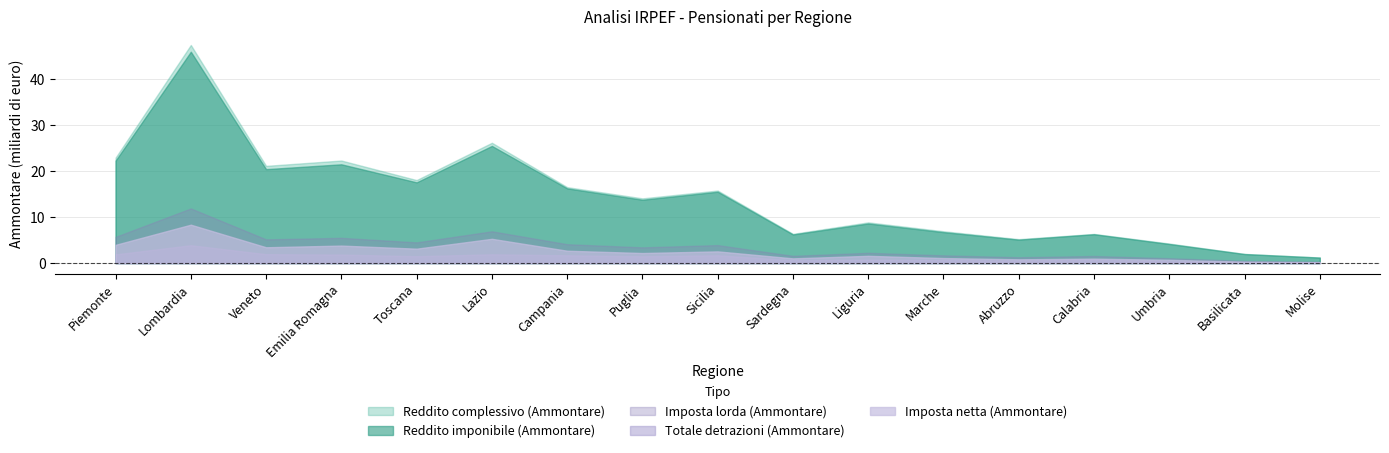

What are all the series names shown in the legend?

Reddito complessivo (Ammontare), Reddito imponibile (Ammontare), Imposta lorda (Ammontare), Totale detrazioni (Ammontare), Imposta netta (Ammontare)